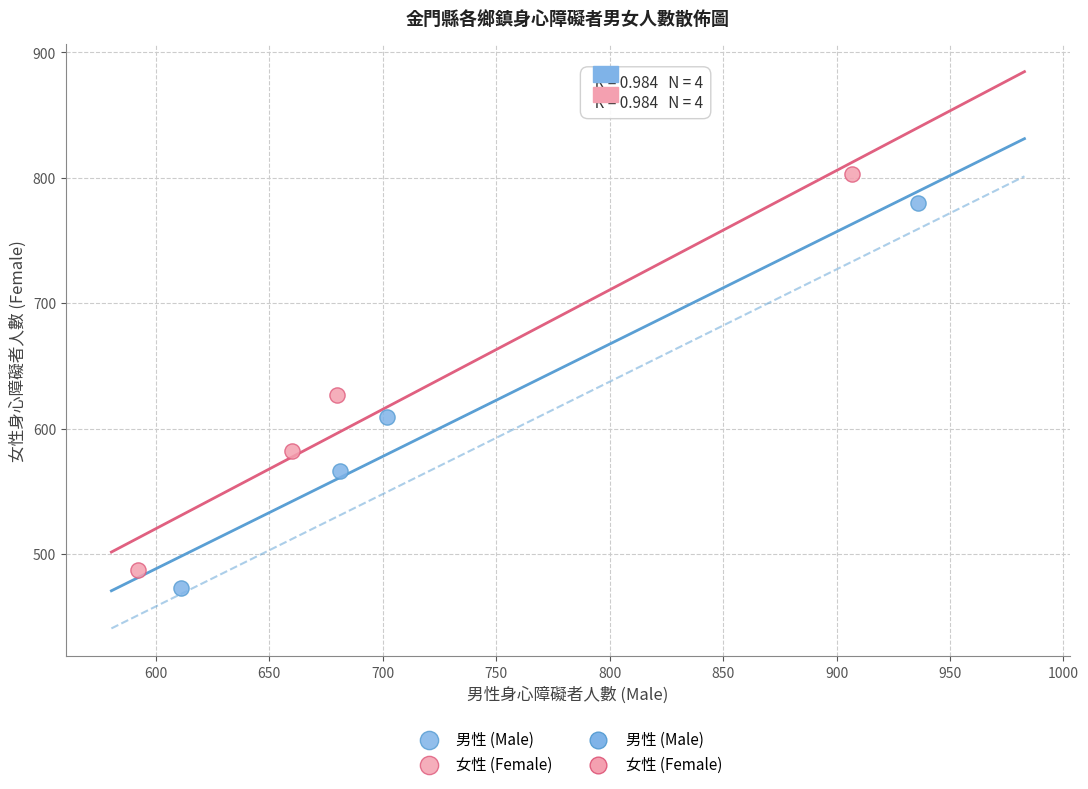

Which series has the widest spread of Y values?

女性 (Female)